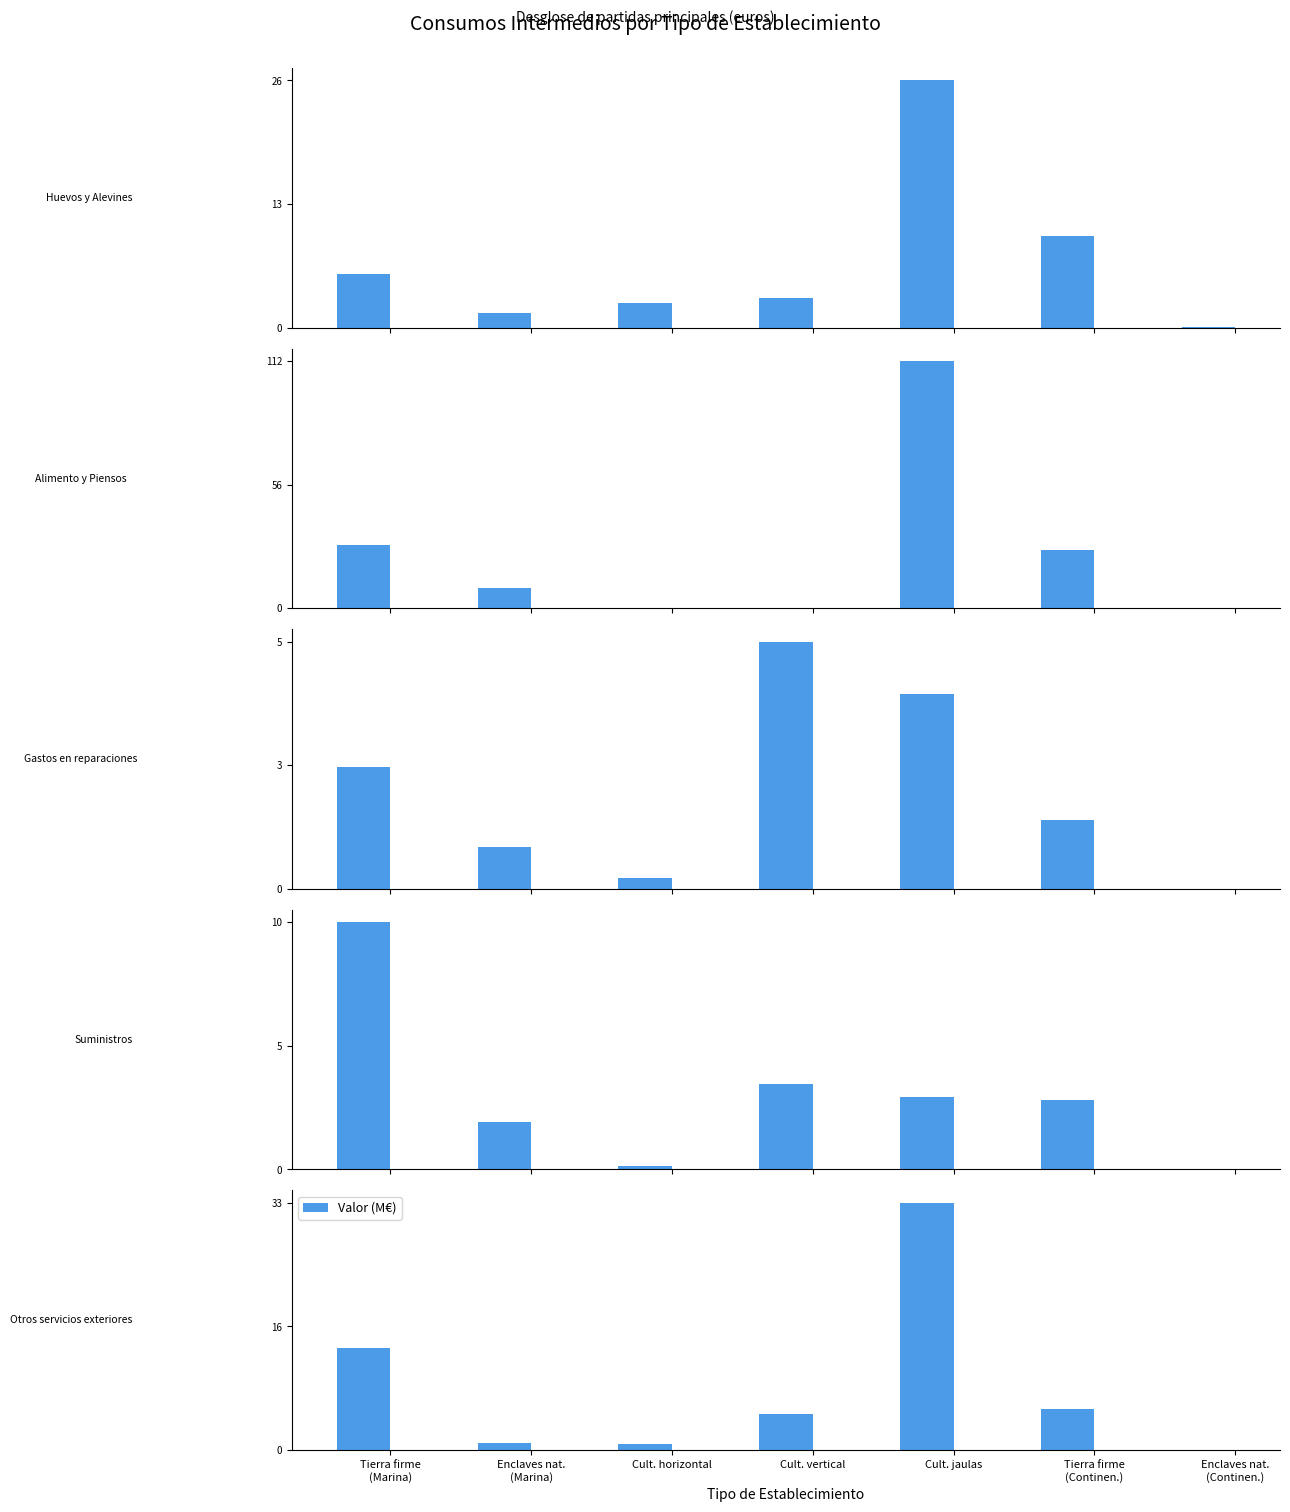

Is it true that the value at Tierra firme
(Continen.) is 1.3?

False